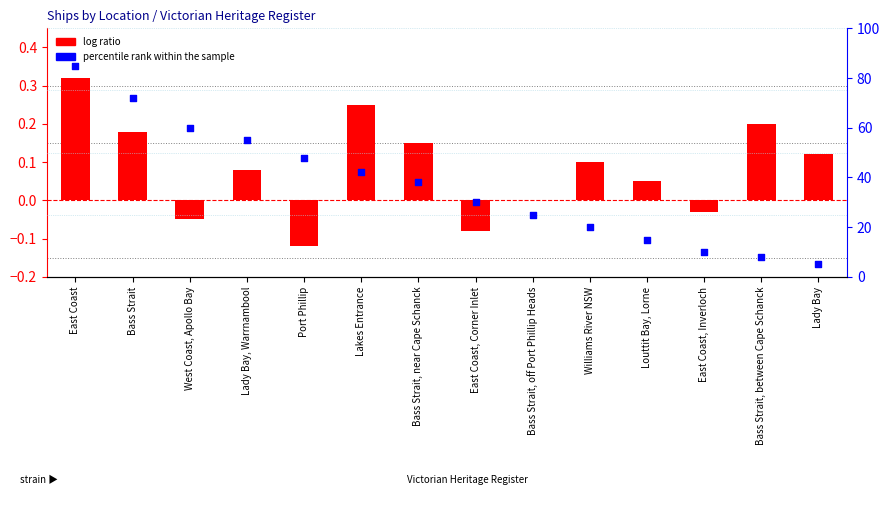

At how many categories does at least one series exceed 63?

2